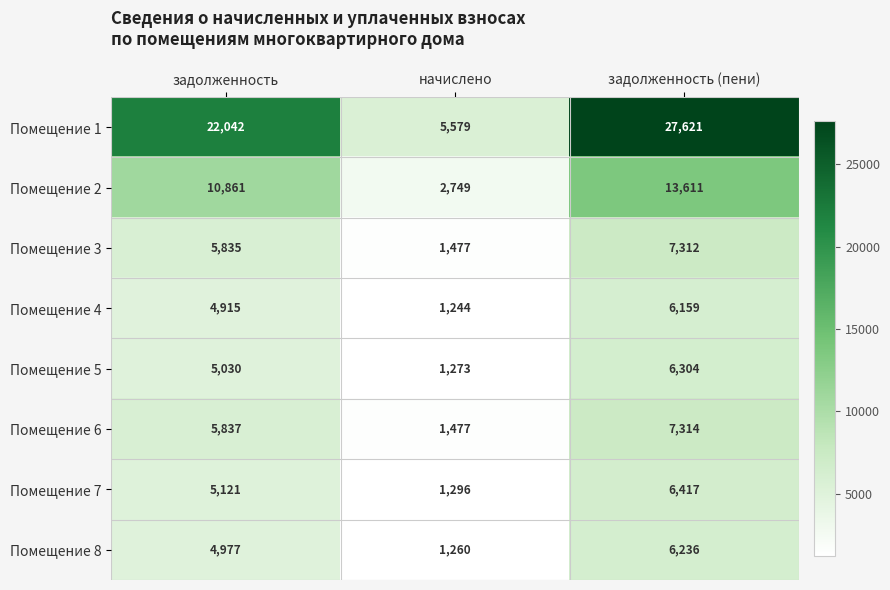

How many Помещение 5 values are between 1273 and 6304?

3